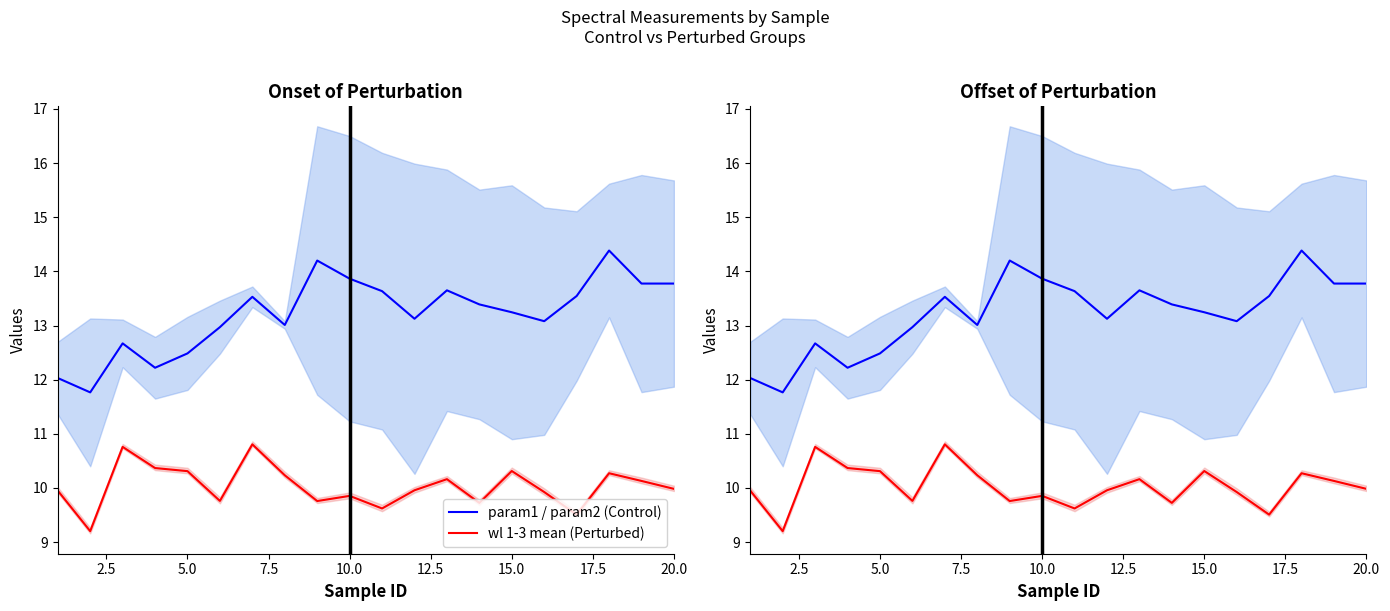

True or false: wl 1-3 mean (Perturbed) and param1 / param2 (Control) intersect in this chart.

False